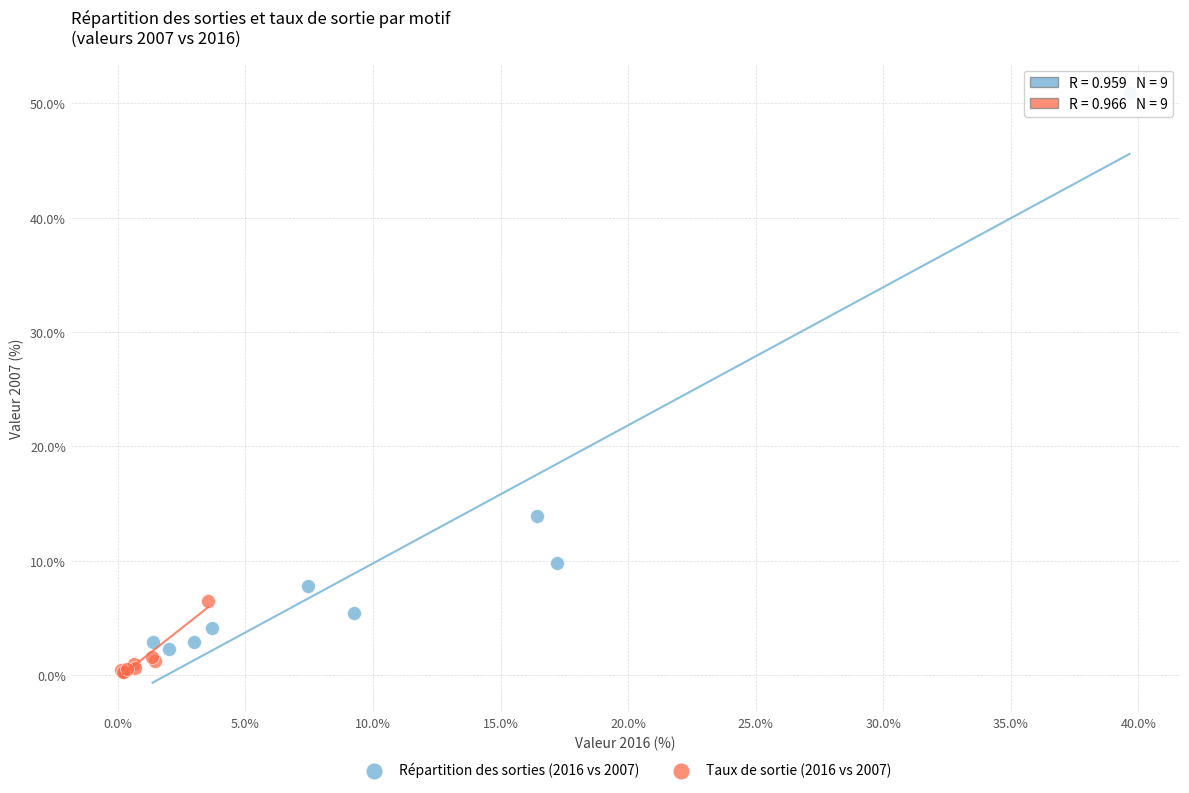

Which series has the widest spread of Y values?

Répartition des sorties (2016 vs 2007)